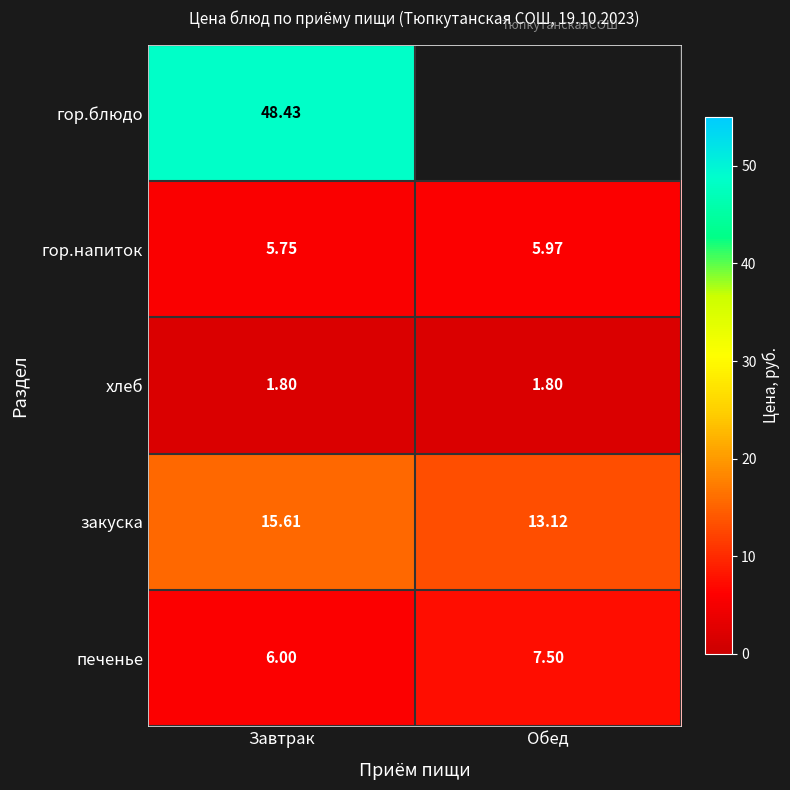

What is the sum of all печенье values?

13.5